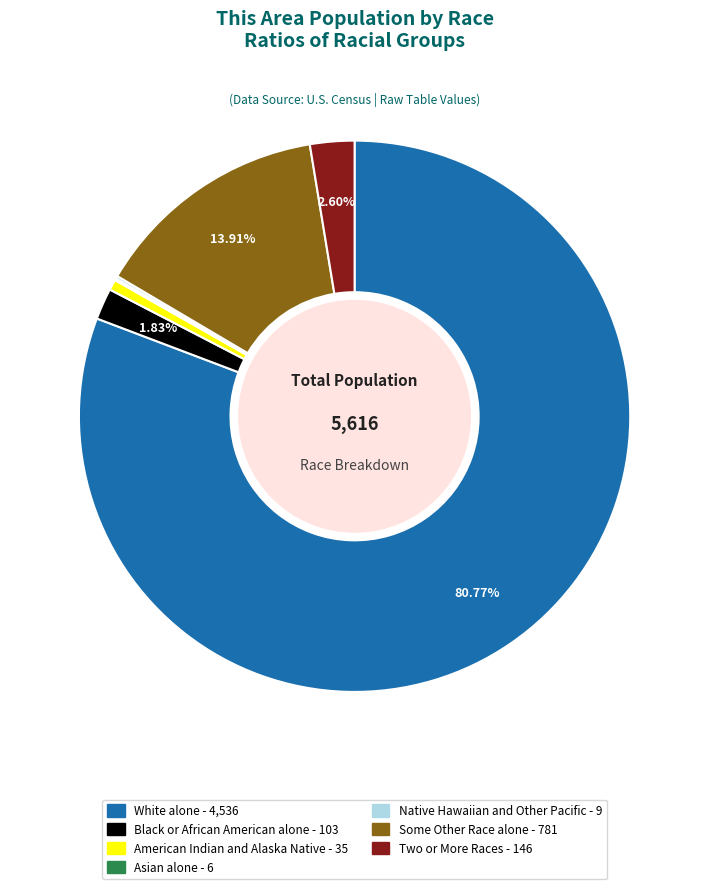

True or false: Black or African American alone accounts for 2% of the total.

True